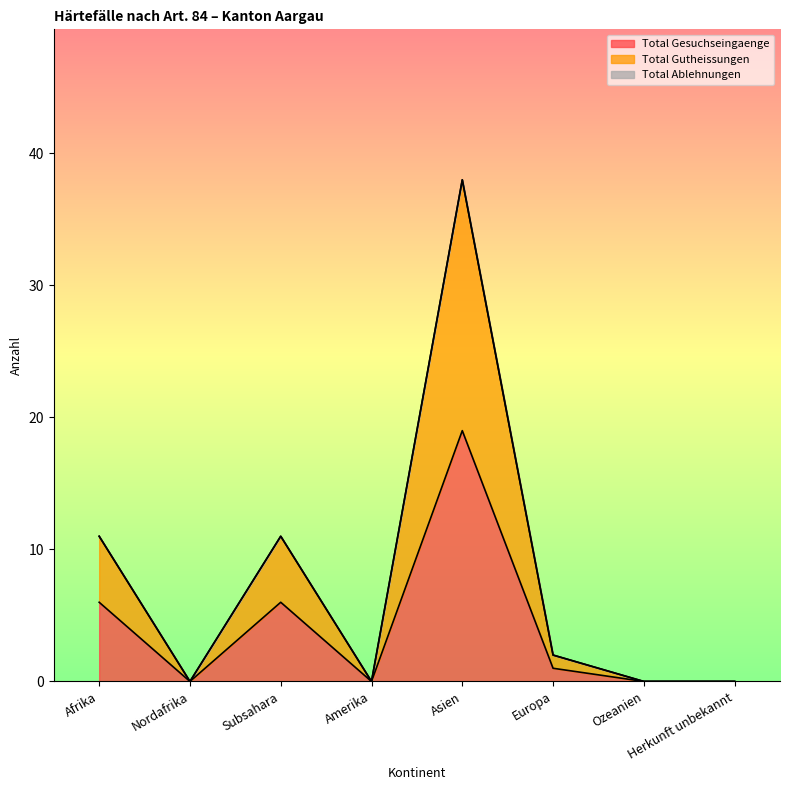

How many categories are shown in the chart?

8